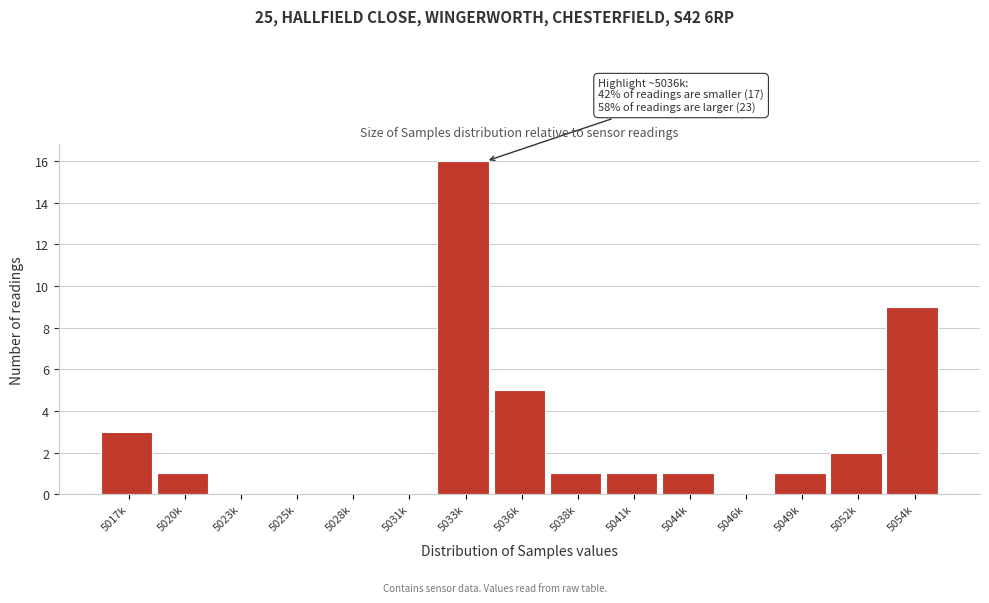

Reading left to right, transcribe all the data shown in this chart.

5017k=3	5020k=1	5023k=0	5025k=0	5028k=0	5031k=0	5033k=16	5036k=5	5038k=1	5041k=1	5044k=1	5046k=0	5049k=1	5052k=2	5054k=9